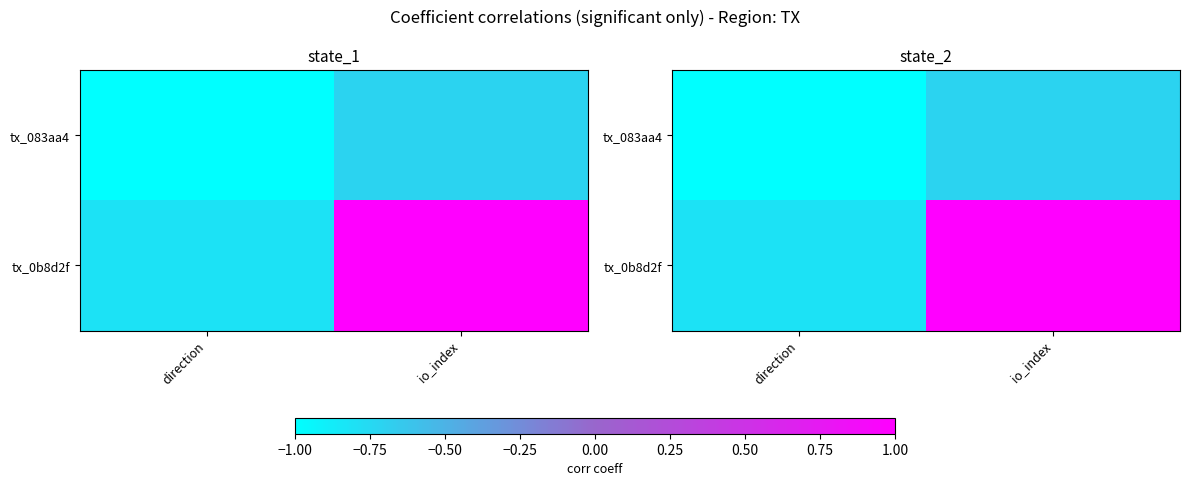

How many positive values does the tx_0b8d2f series have?

1